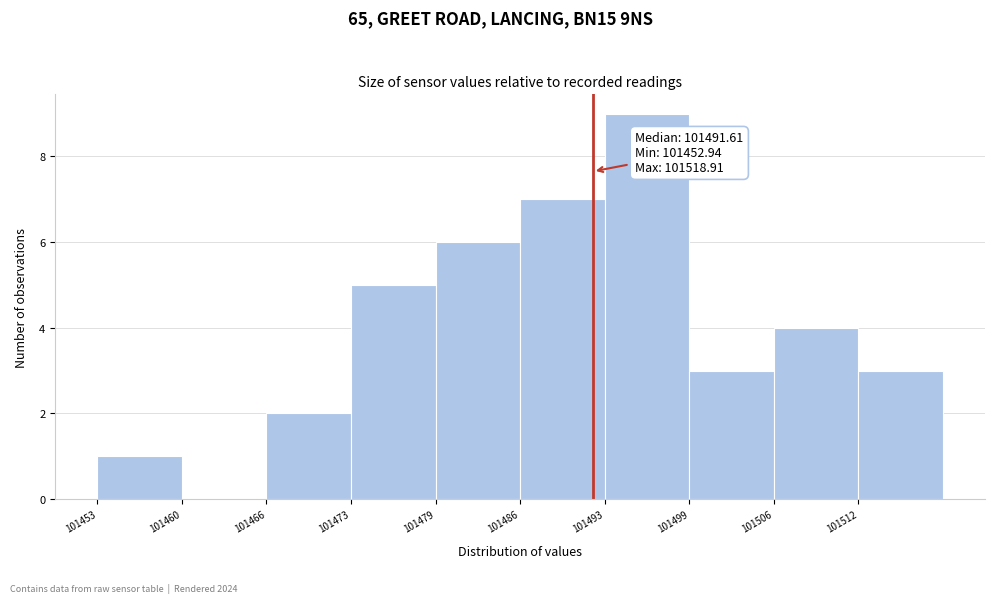

Over which range of the x-axis is the bar tallest?

101493 to 101499